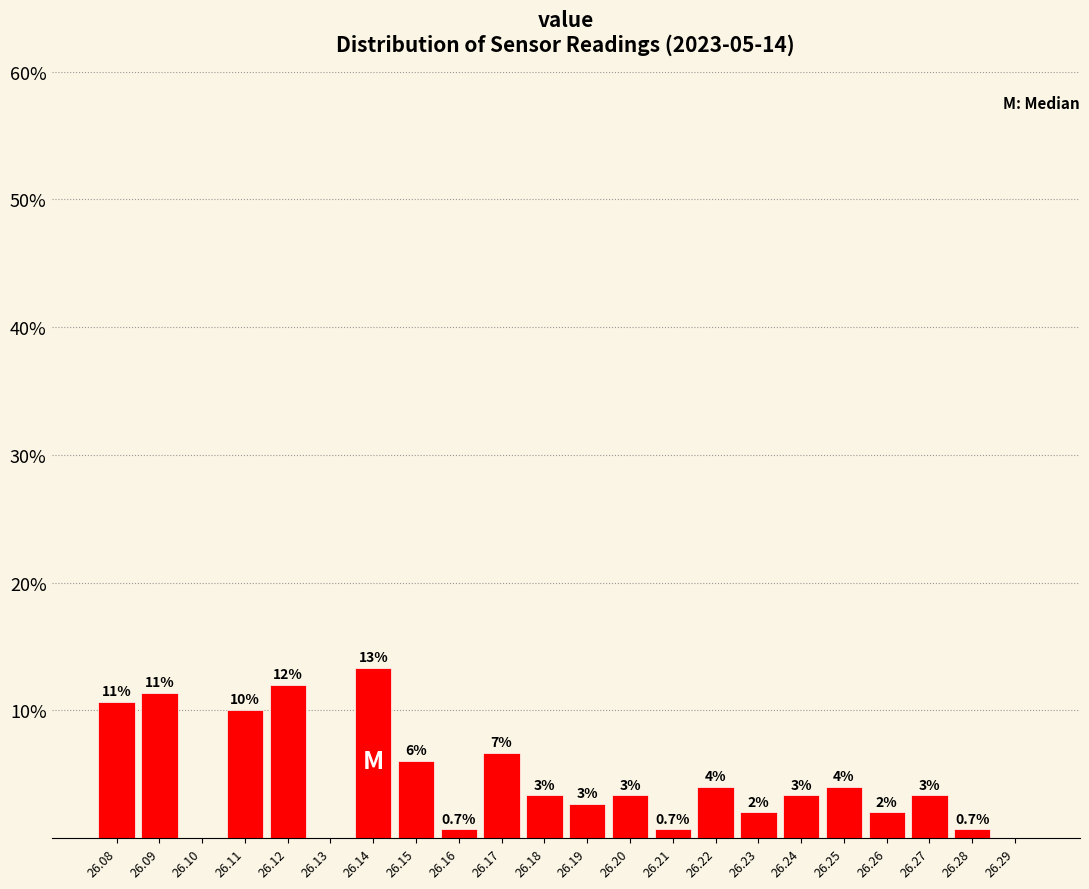

Over which range of the x-axis is the bar tallest?

26.135 to 26.145